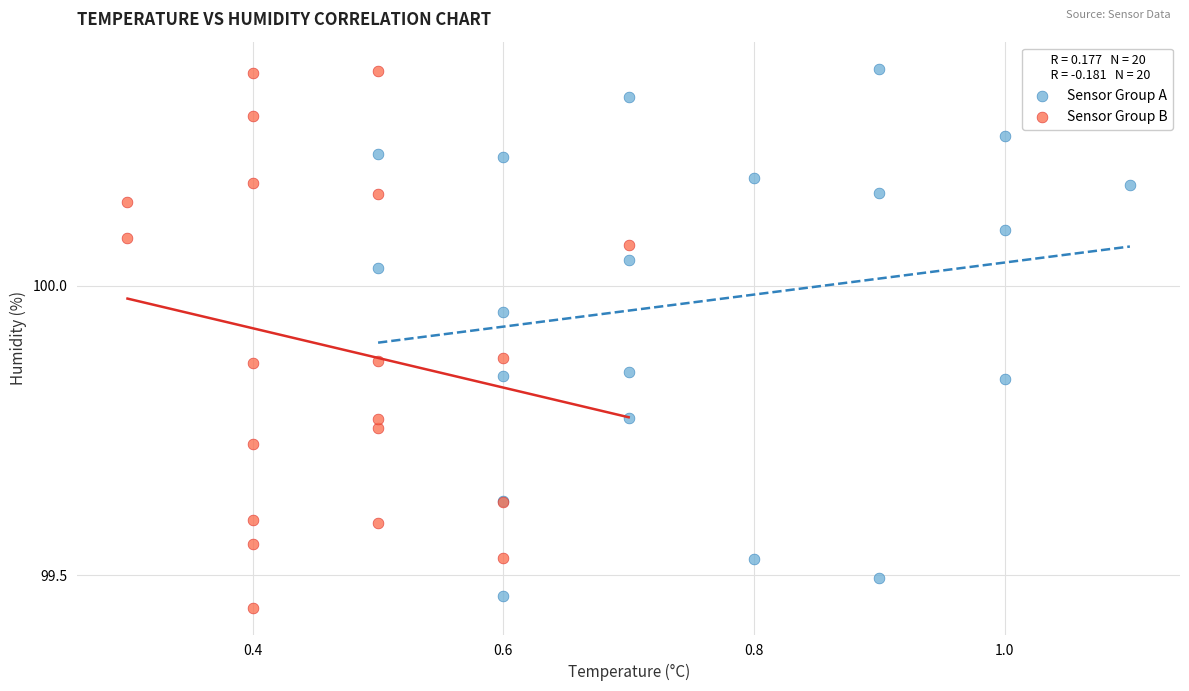

What are all the series names shown in the legend?

Sensor Group A, Sensor Group B